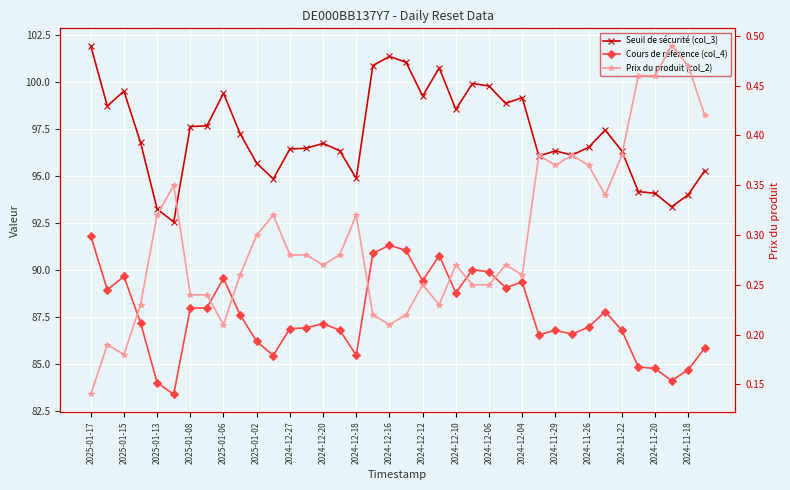

True or false: Cours de référence (col_4) and Seuil de sécurité (col_3) intersect in this chart.

False